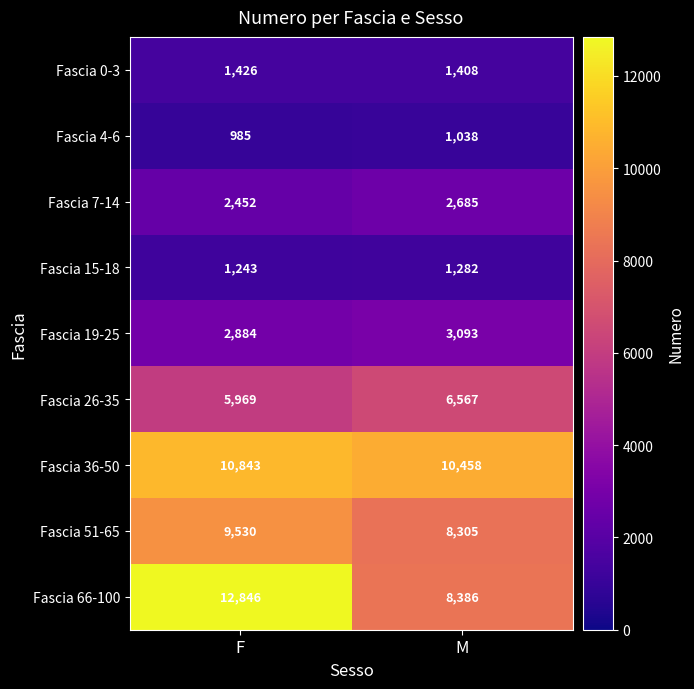

What is the approximate value of Fascia 0-3 at M, to the nearest 10?

1410